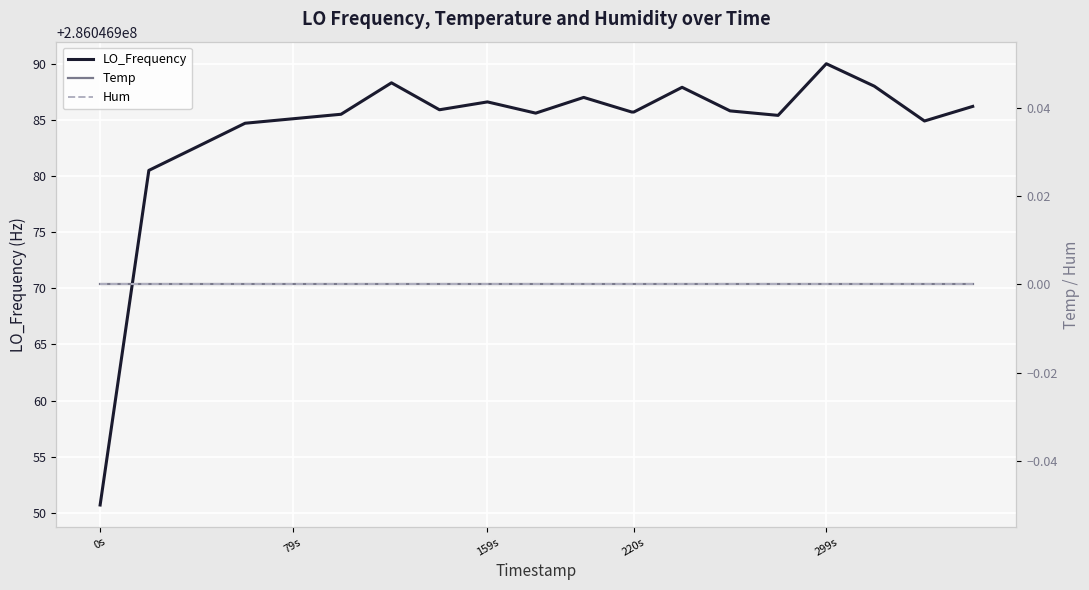

Reading right to left, extract all data points from this chart.

LO_Frequency: 286046986.2	286046984.9	286046988.0	286046990.0	286046985.4	286046985.8	286046987.9	286046985.7	286046985.7	286046987.0	286046985.6	286046986.6	286046985.9	286046988.3	286046985.5	286046985.1	286046984.7	286046982.6	286046980.5	286046950.7
Temp: 0.0	0.0	0.0	0.0	0.0	0.0	0.0	0.0	0.0	0.0	0.0	0.0	0.0	0.0	0.0	0.0	0.0	0.0	0.0	0.0
Hum: 0.0	0.0	0.0	0.0	0.0	0.0	0.0	0.0	0.0	0.0	0.0	0.0	0.0	0.0	0.0	0.0	0.0	0.0	0.0	0.0